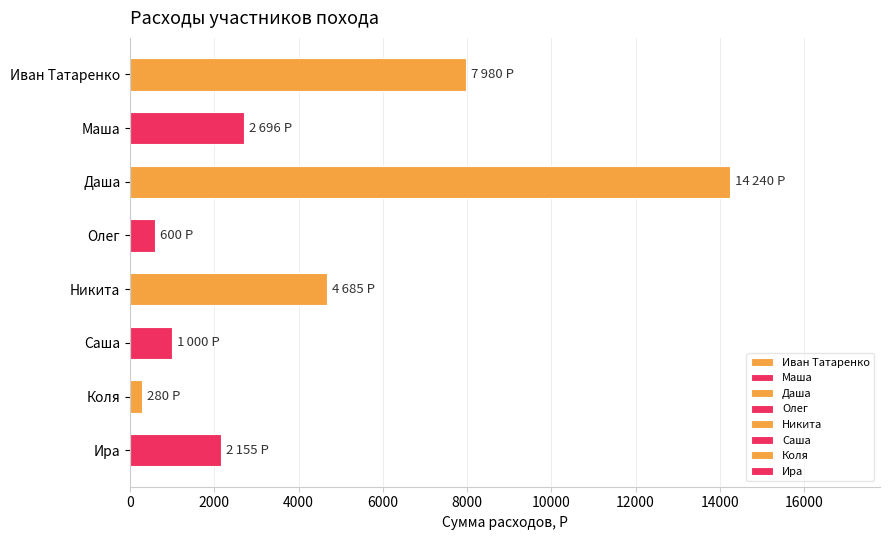

How many categories are shown in the chart?

8